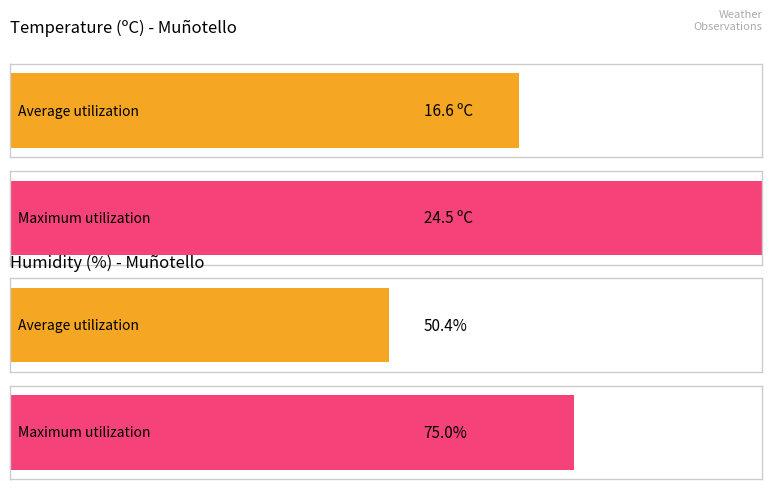

List the series in order of their peak value, highest first.

Humidity (%), Temperature (ºC)